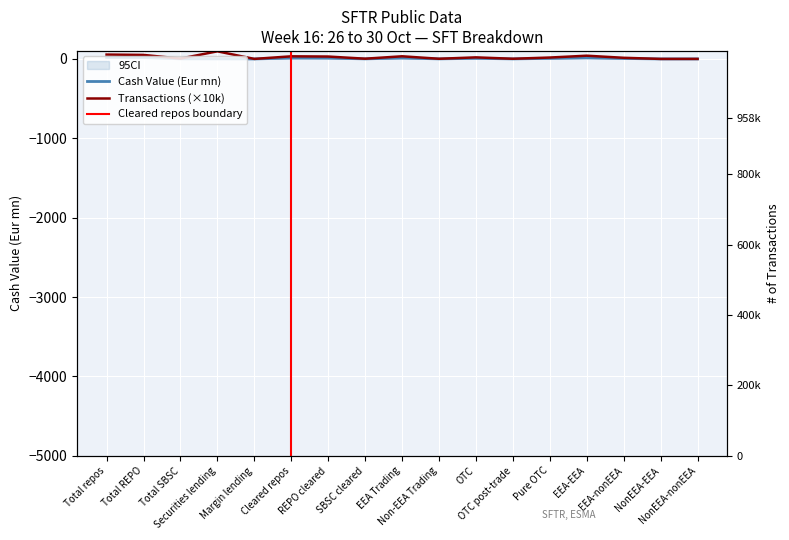

What is the total value across all series at Total SBSC?

5.9